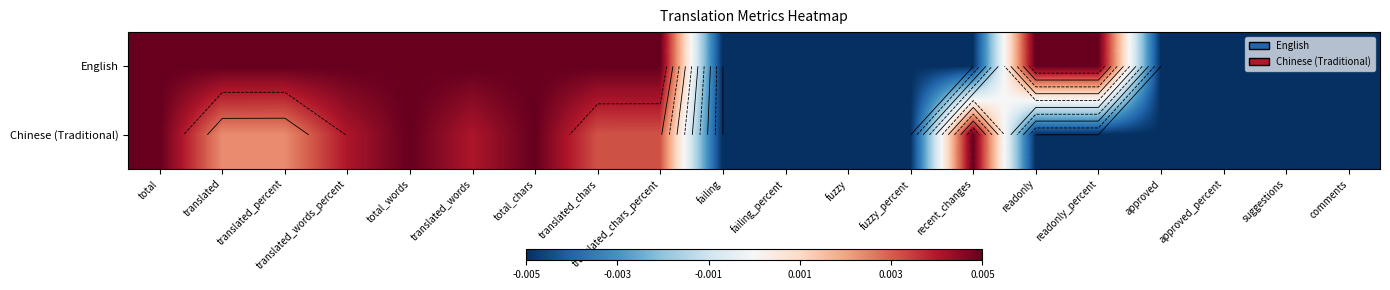

Count the number of data series in this chart.

2